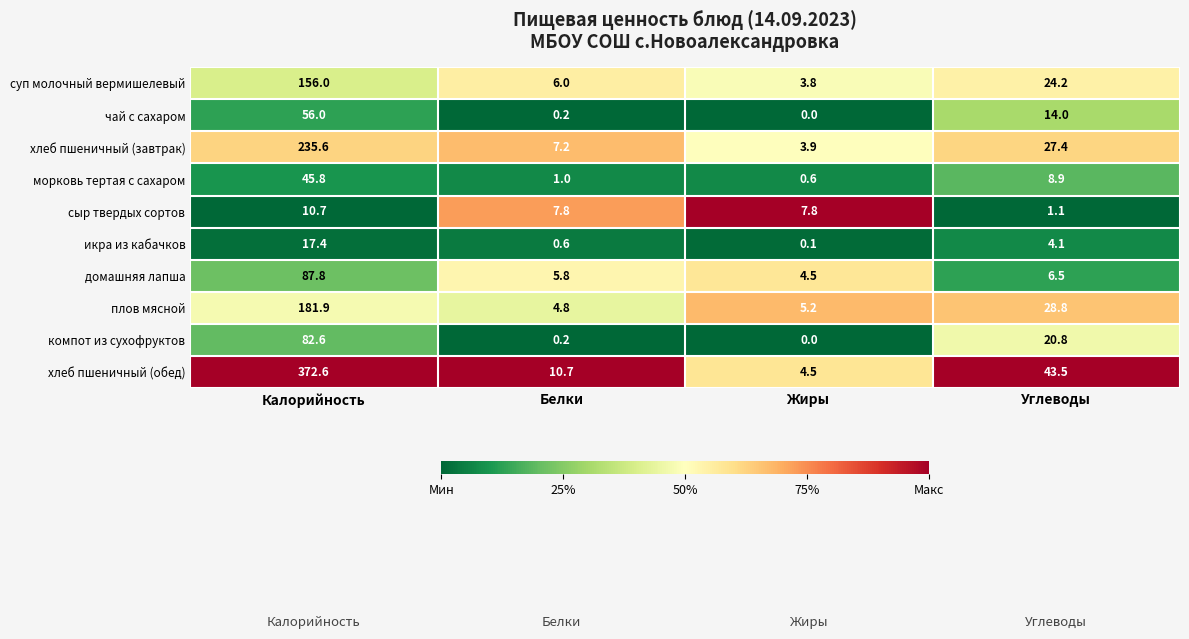

Which category has the highest value across all series?

Калорийность